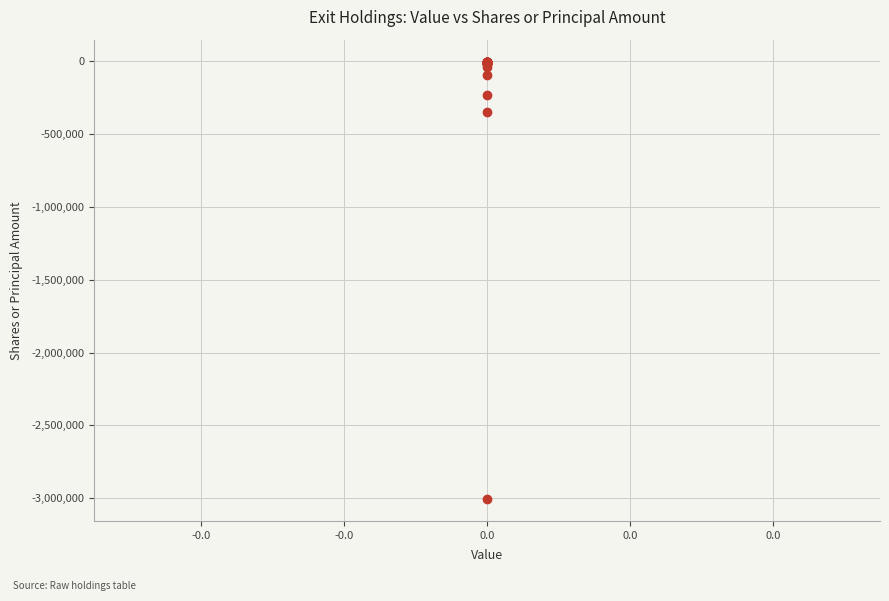

What Y value in the scatter plot is closest to -1503610?

-350019